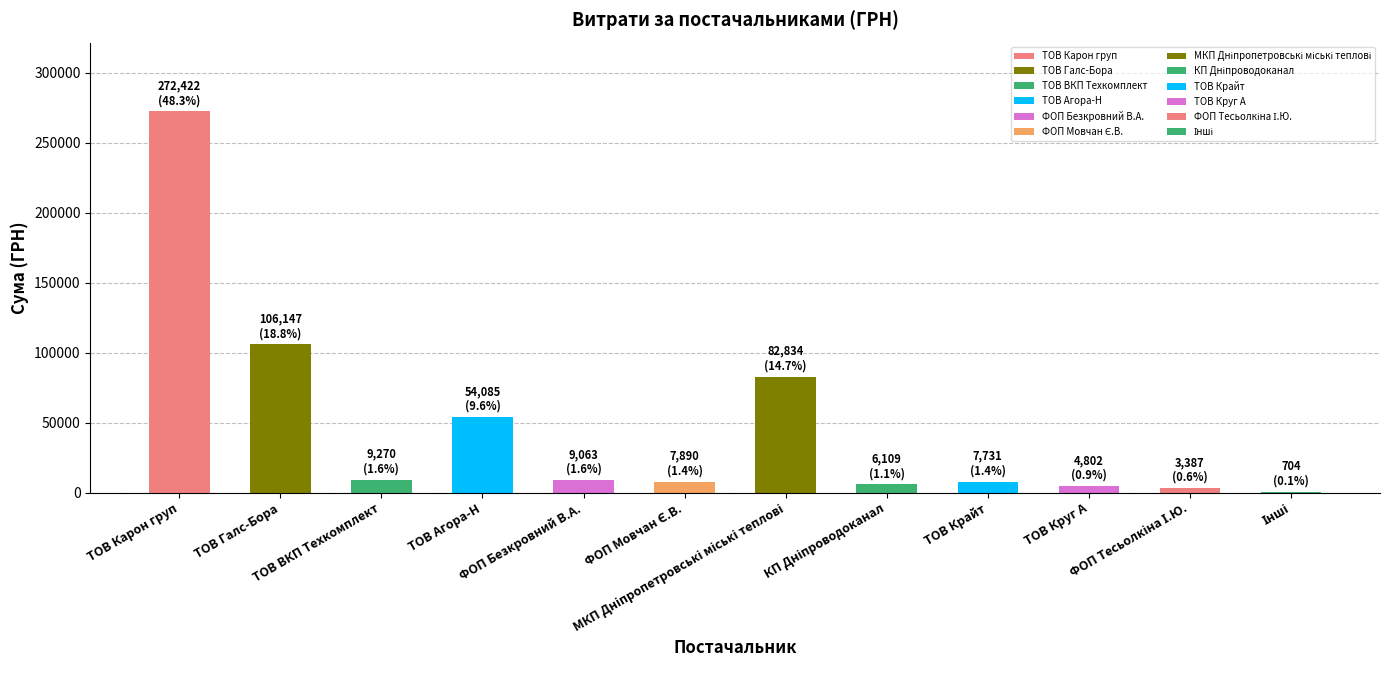

What is the sum of all values?

564444.3